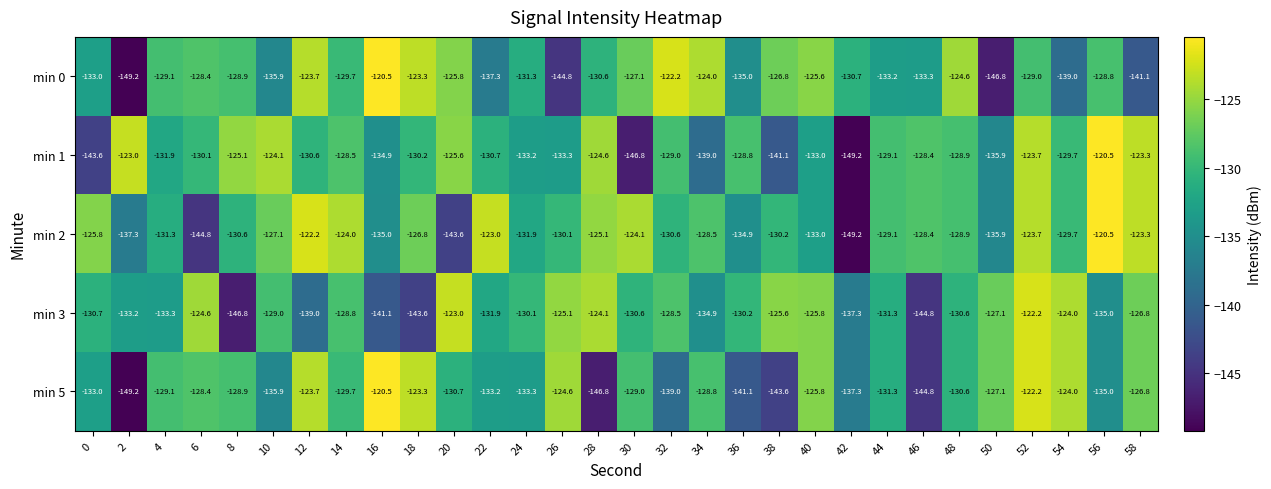

What is the difference between the min 0 values at 18 and 0?

9.7